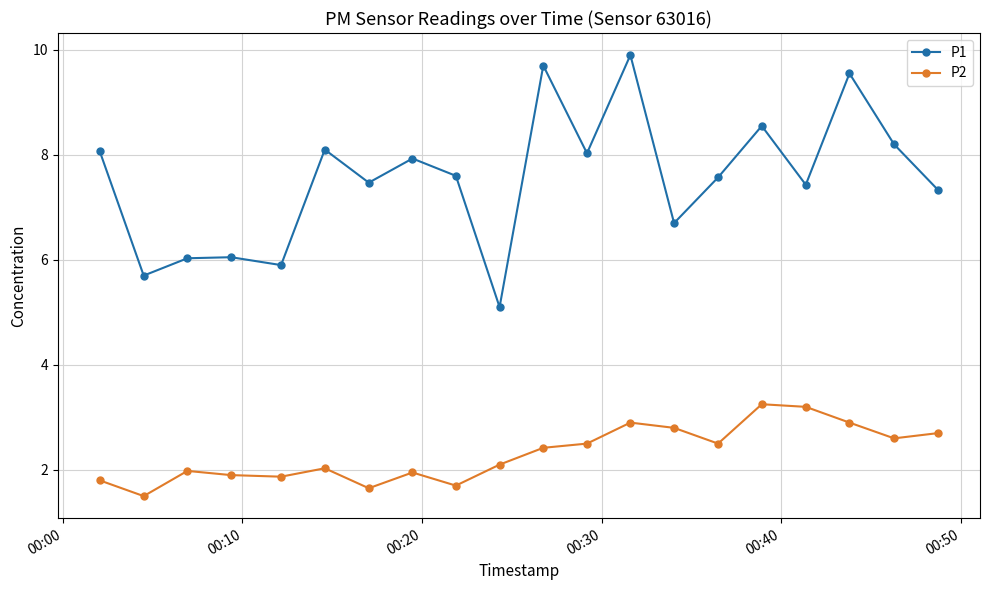

Rank the series by their average value, from lowest to highest.

P2, P1